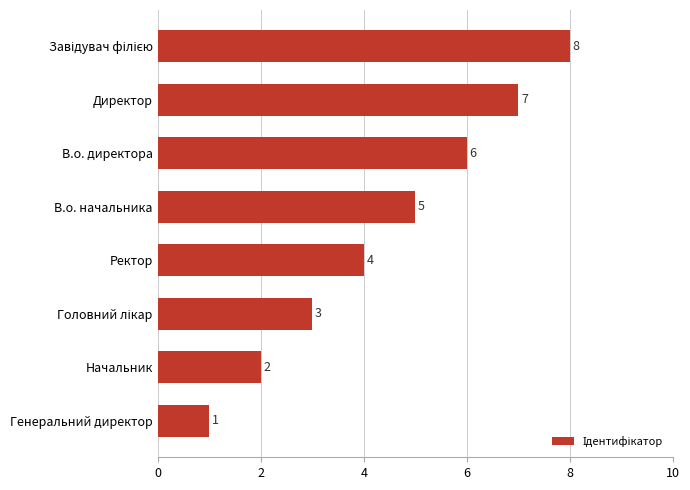

Where is the data nearest to the value 4?

Ректор